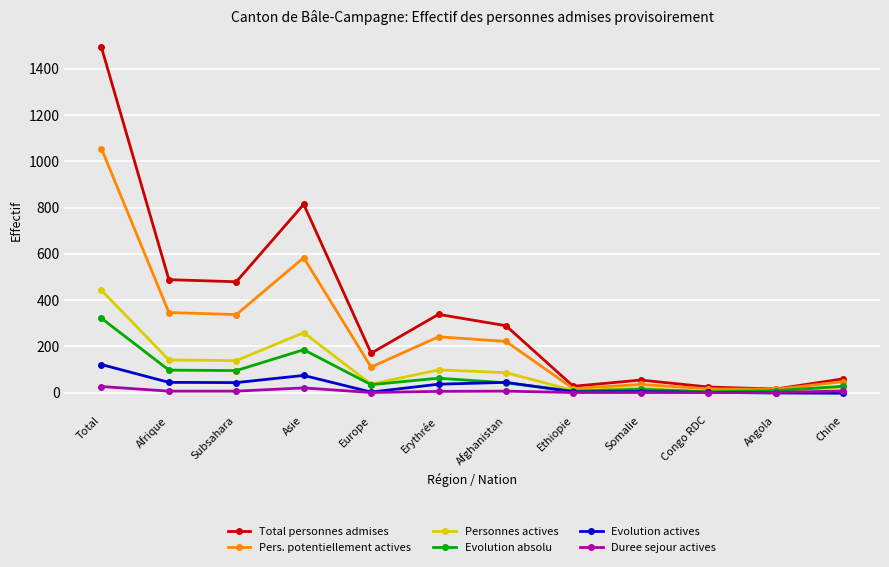

What is the difference between the second highest and second lowest values in the Personnes actives series?

253